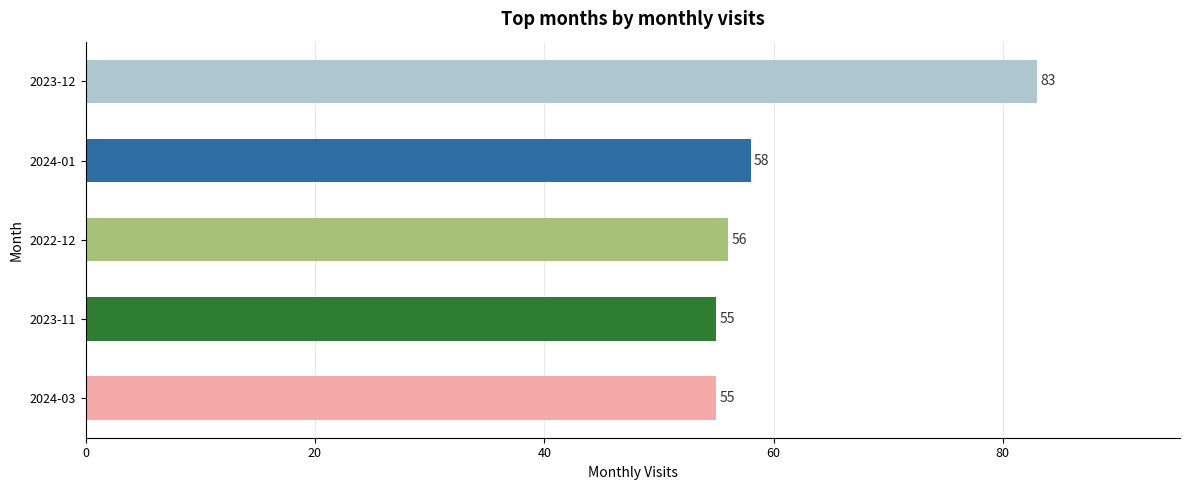

True or false: the data shows 55 at 2023-11.

True